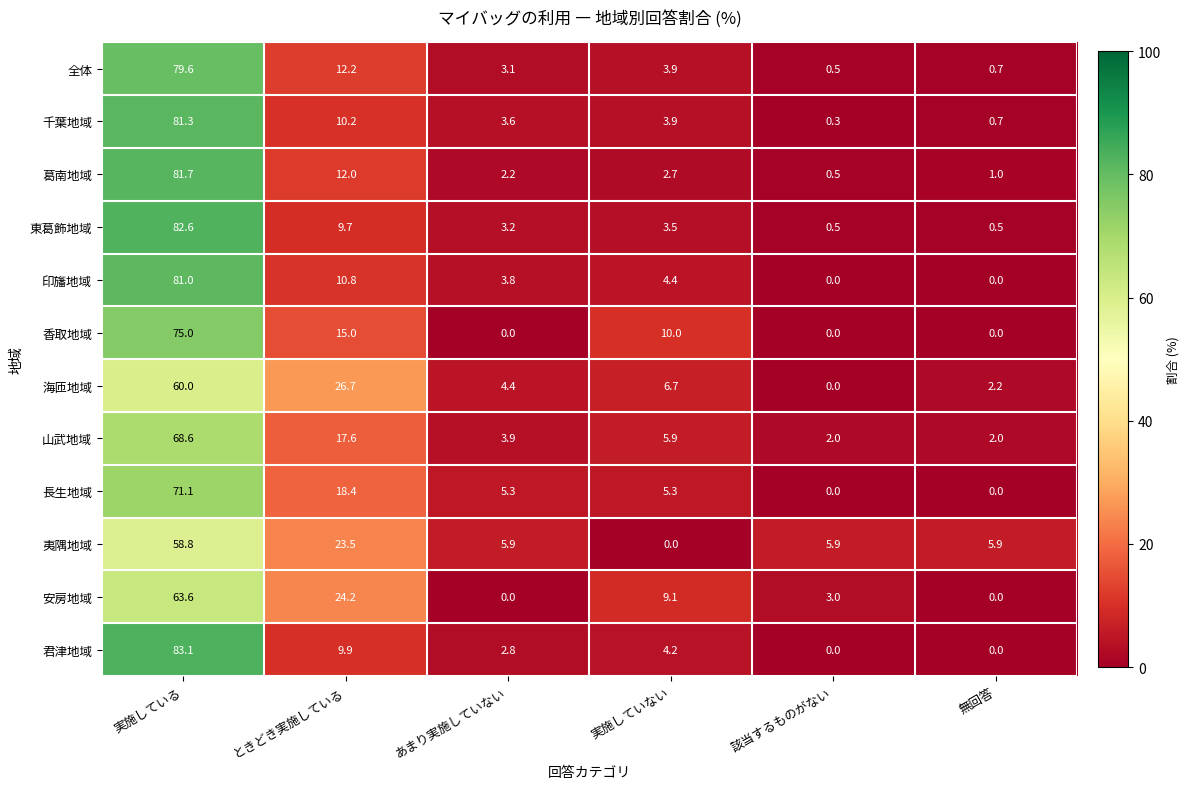

At which category is the sum across all series the highest?

実施している